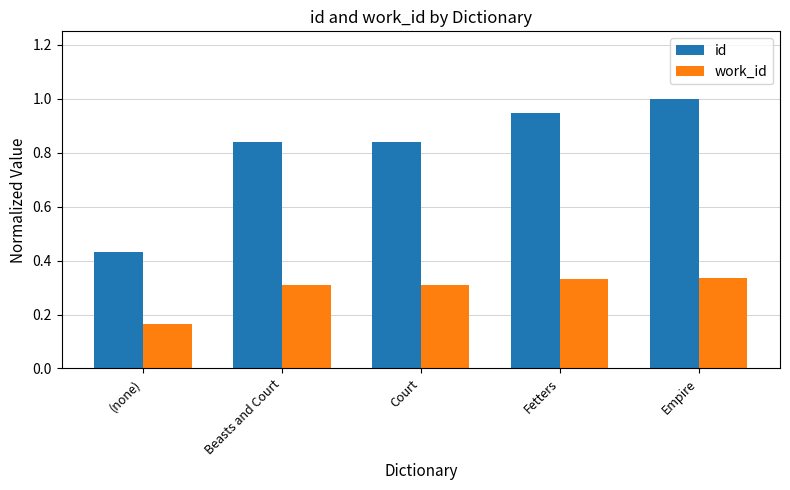

What is the difference between the id values at (none) and Empire?

0.6